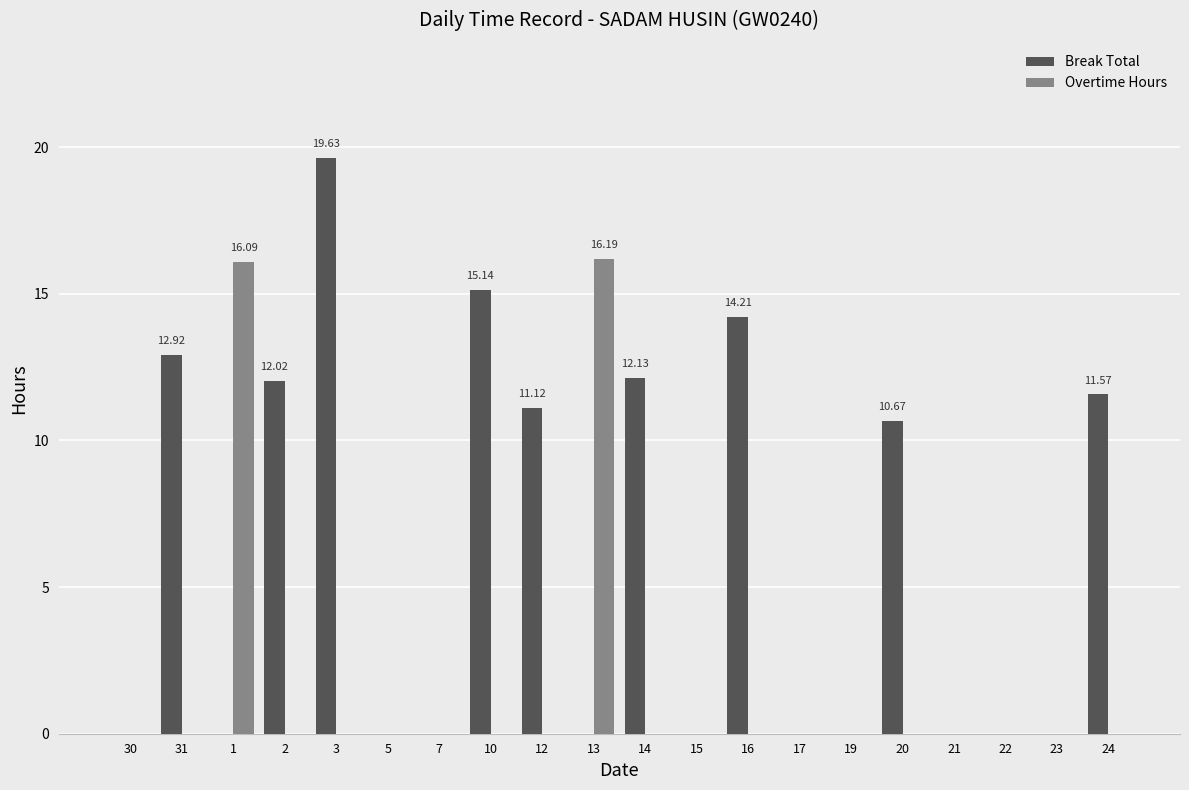

At which category is the sum across all series the highest?

3